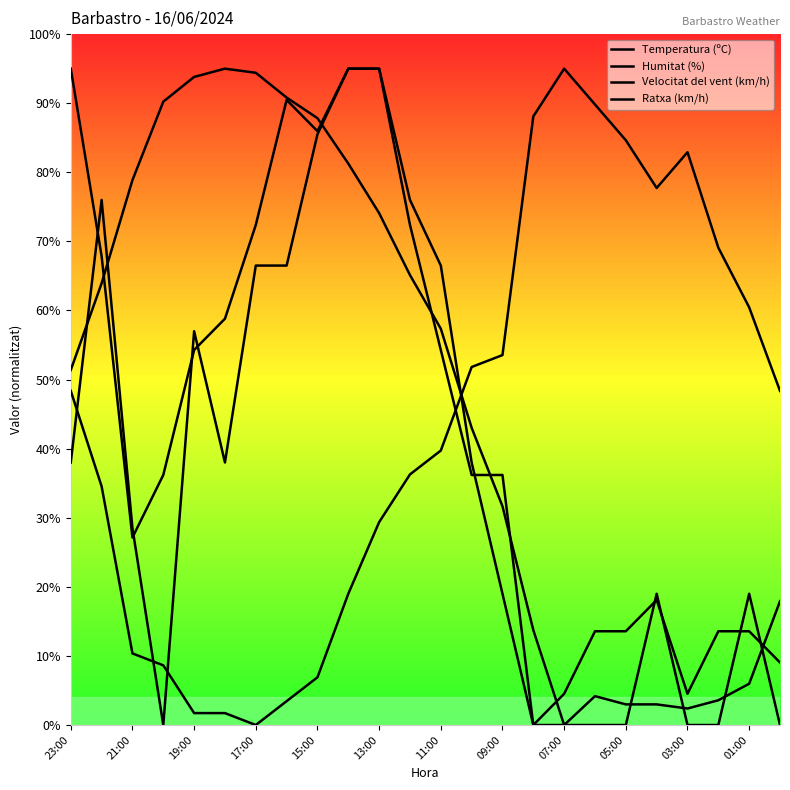

What is the sum of the Velocitat del vent (km/h) values at 03:00 and 17:00?

95.0